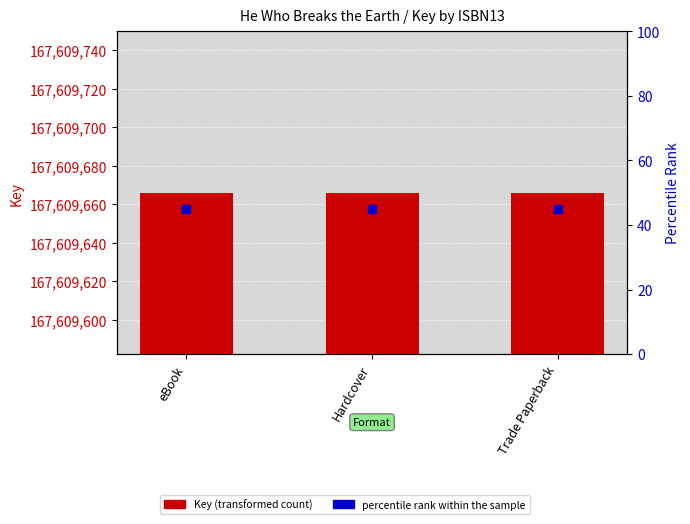

Which series reaches the maximum Y coordinate?

Key